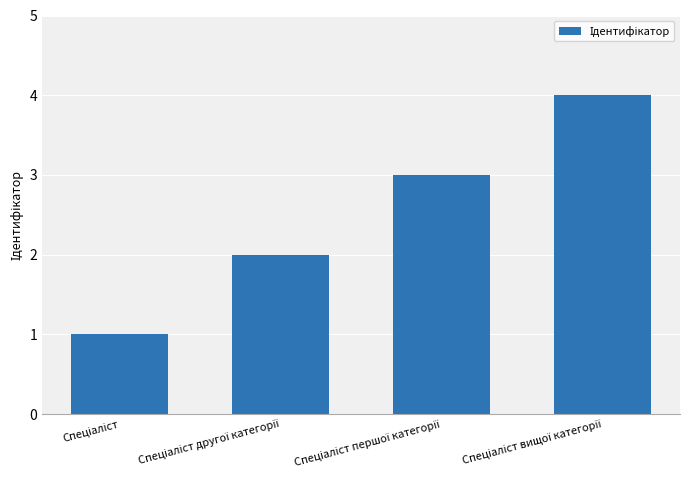

What is the value of the 2nd bar from the left?

2